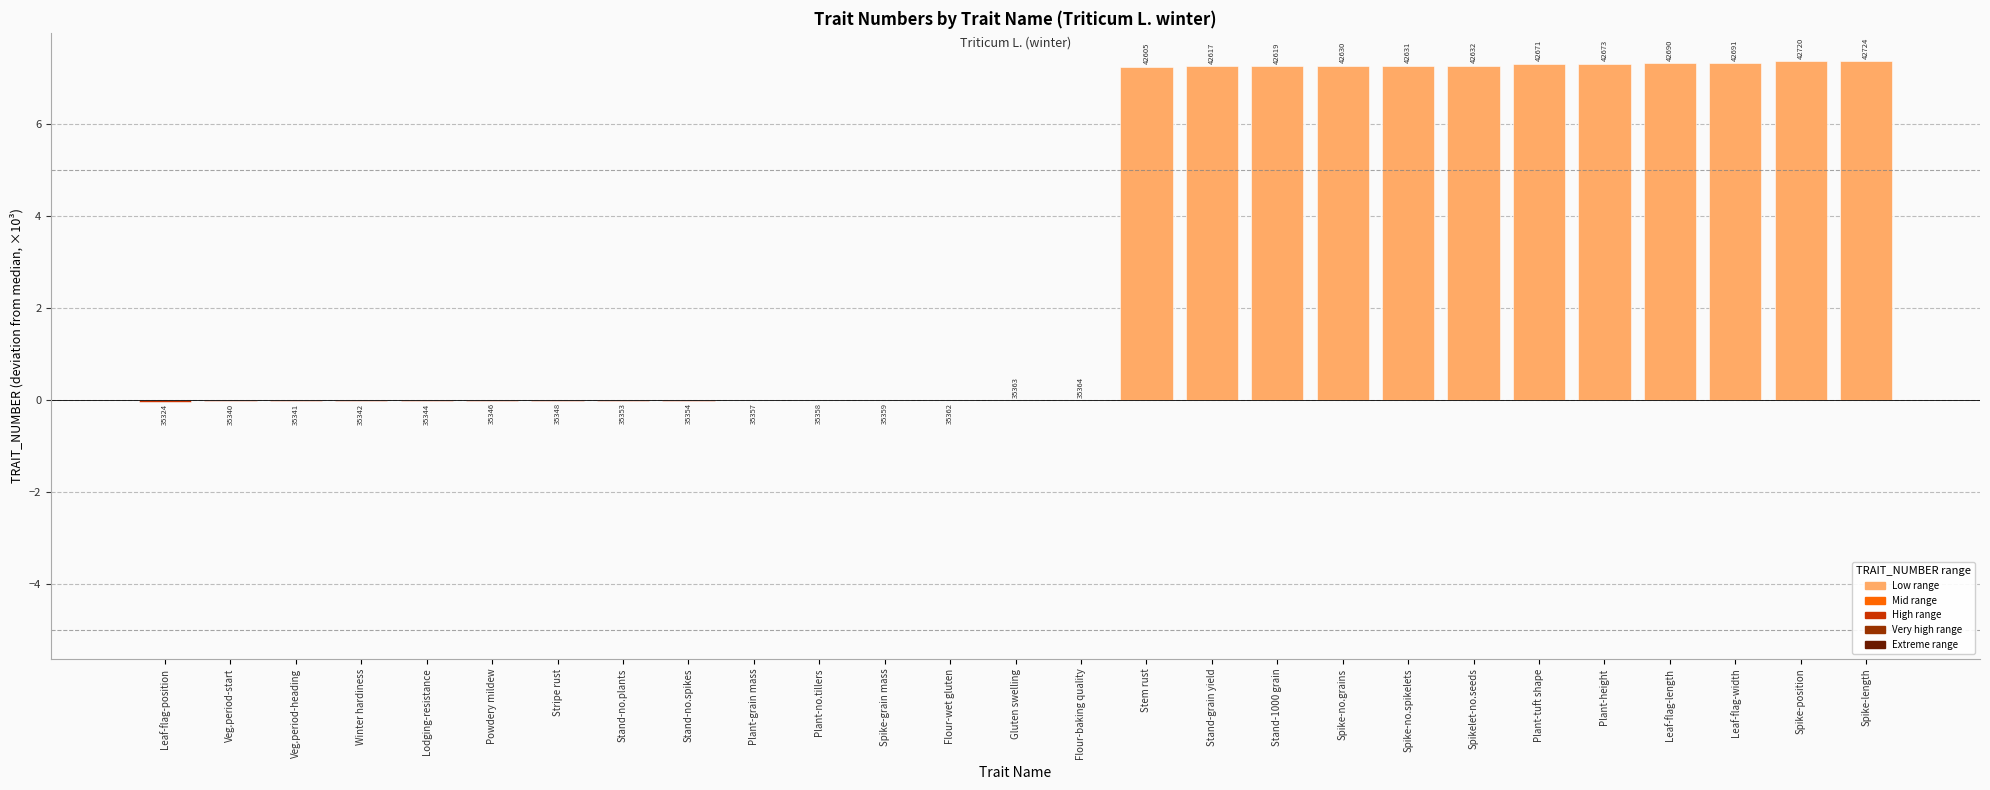

Are the bars horizontal?

No